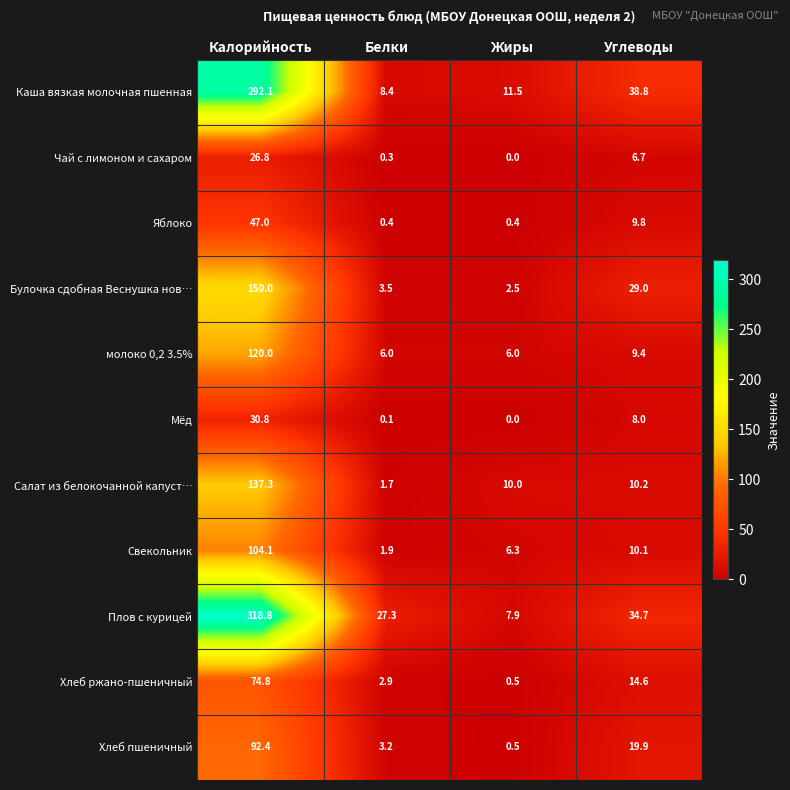

Which series changed the most between Жиры and Углеводы?

Каша вязкая молочная пшенная